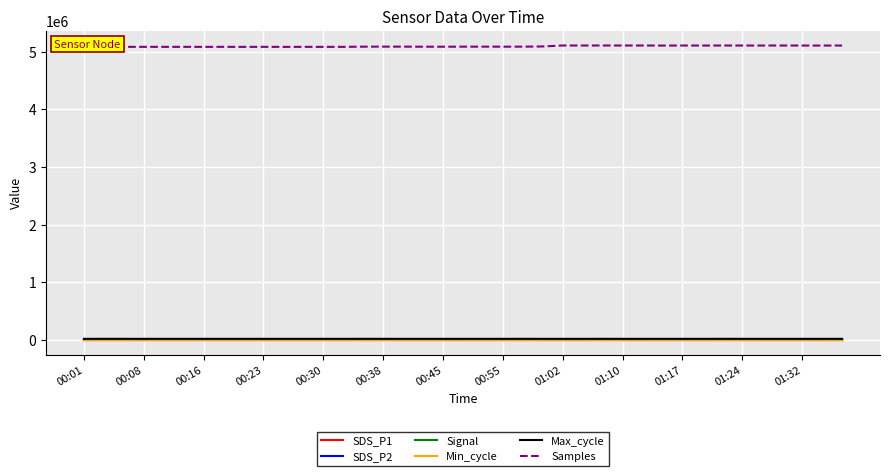

True or false: Max_cycle and SDS_P2 intersect in this chart.

False